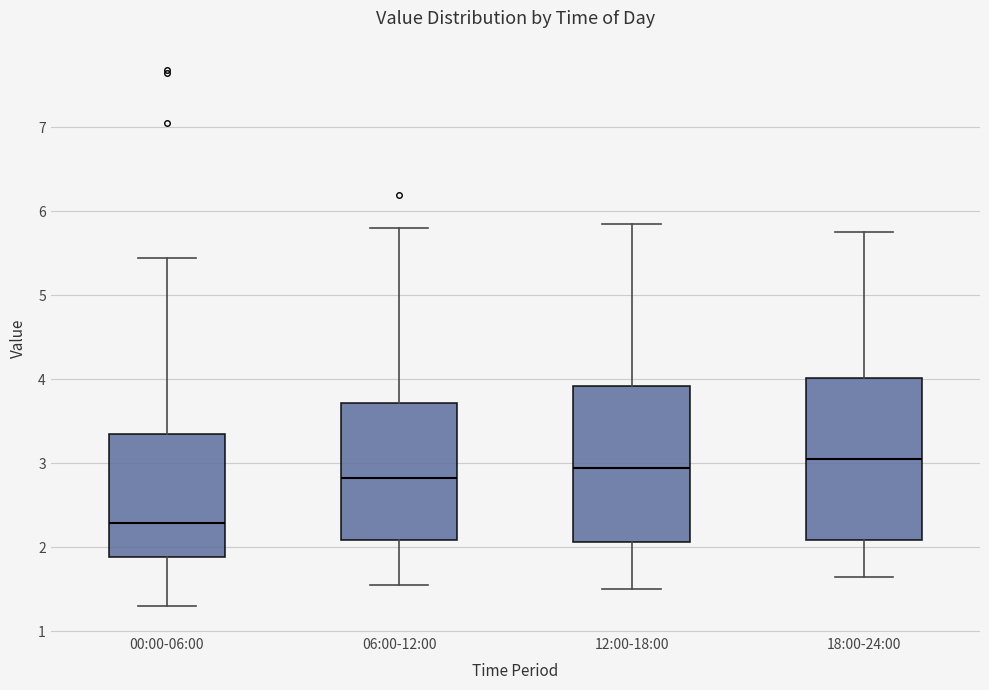

Where is the lower edge of the box for 06:00-12:00 on the y-axis? The values are not printed on the chart, so give them approximately, as read against the axis.

2.1